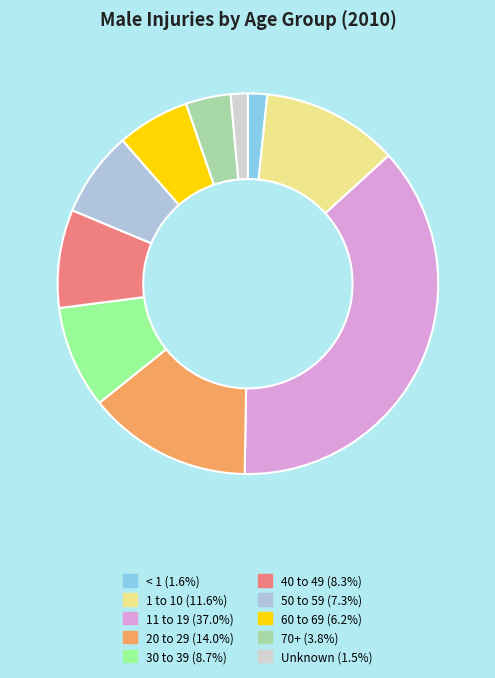

How much of the chart is everything except 20 to 29?

86.0%